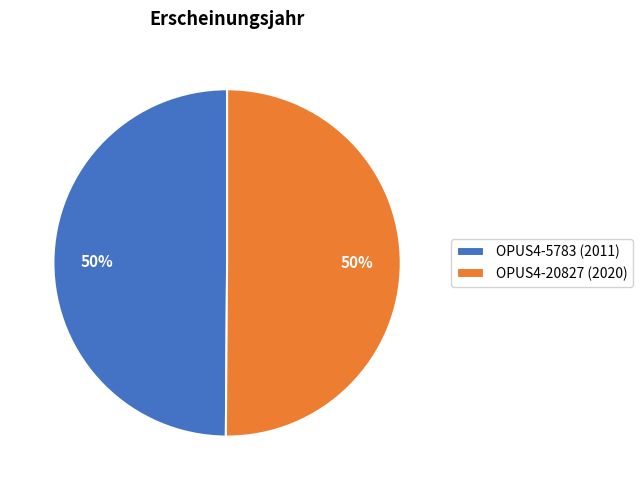

Approximately how many times larger is the value at OPUS4-5783 (2011) compared to OPUS4-20827 (2020)?

1.0